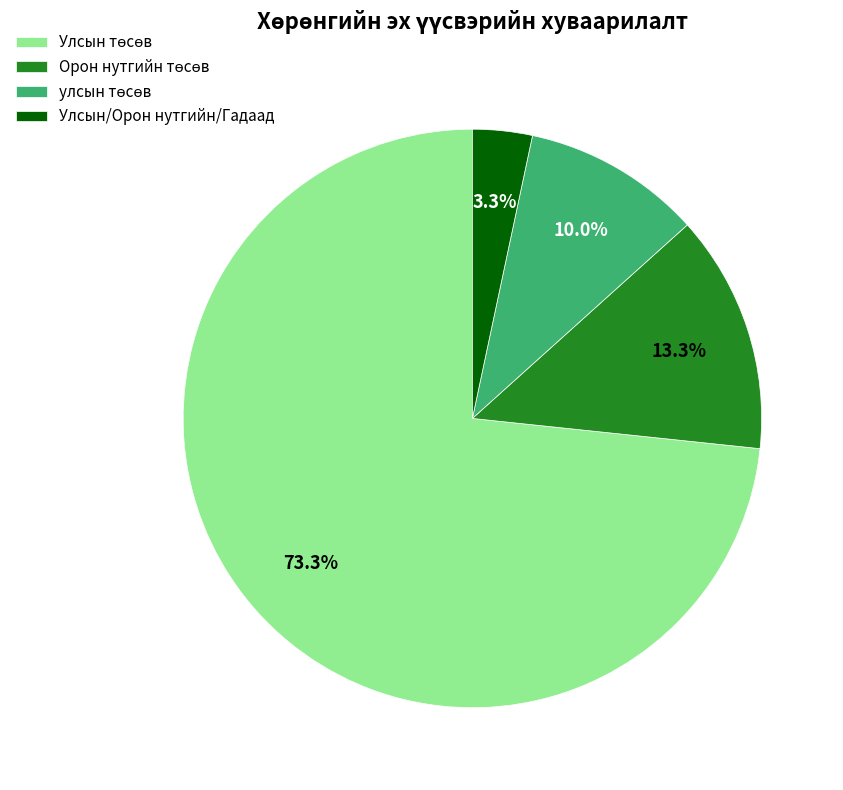

Which slice is the smallest?

Улсын/Орон нутгийн/Гадаад